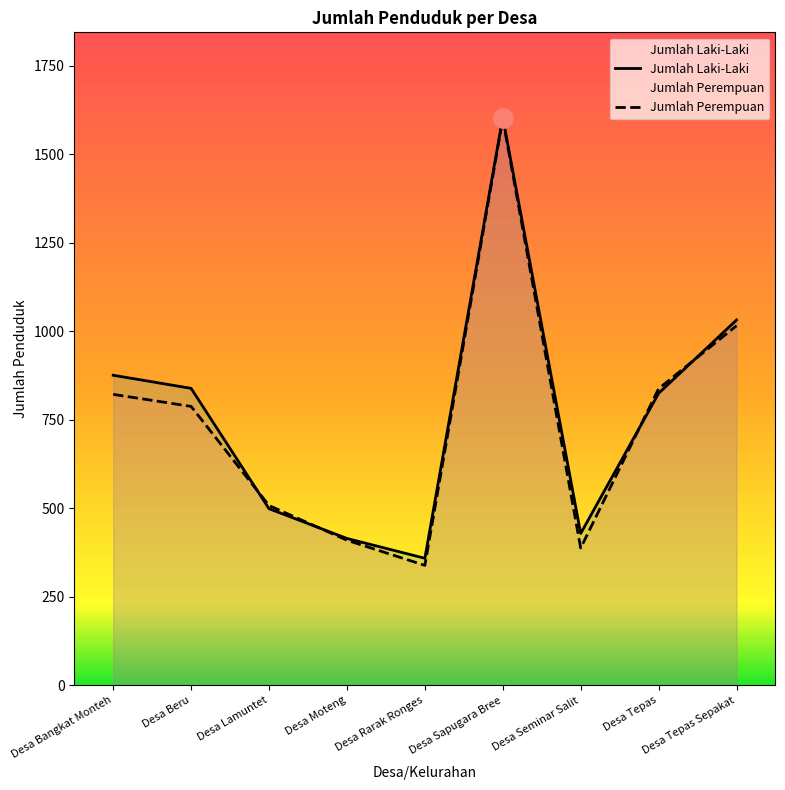

True or false: Jumlah Laki-Laki and Jumlah Perempuan cross at least once.

True